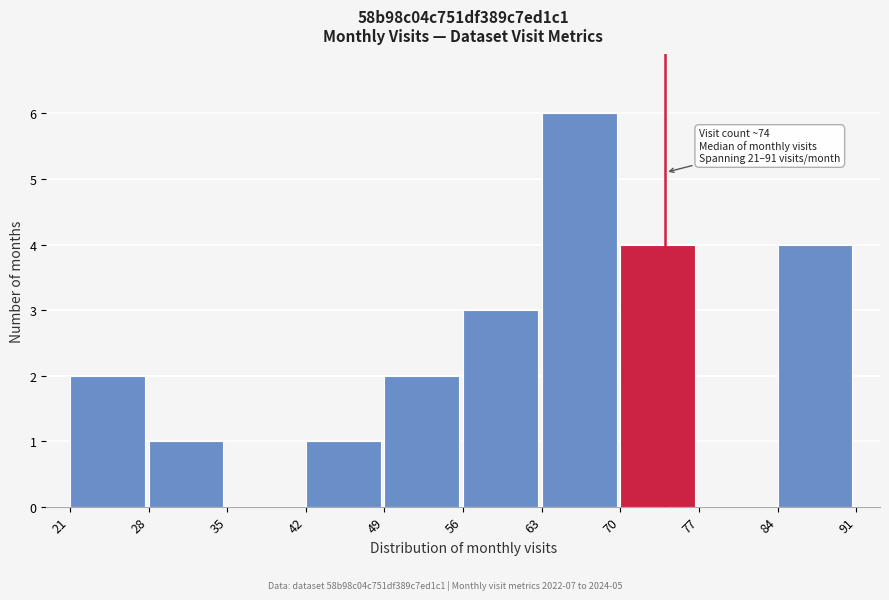

Over which range of the x-axis is the bar tallest?

63 to 70